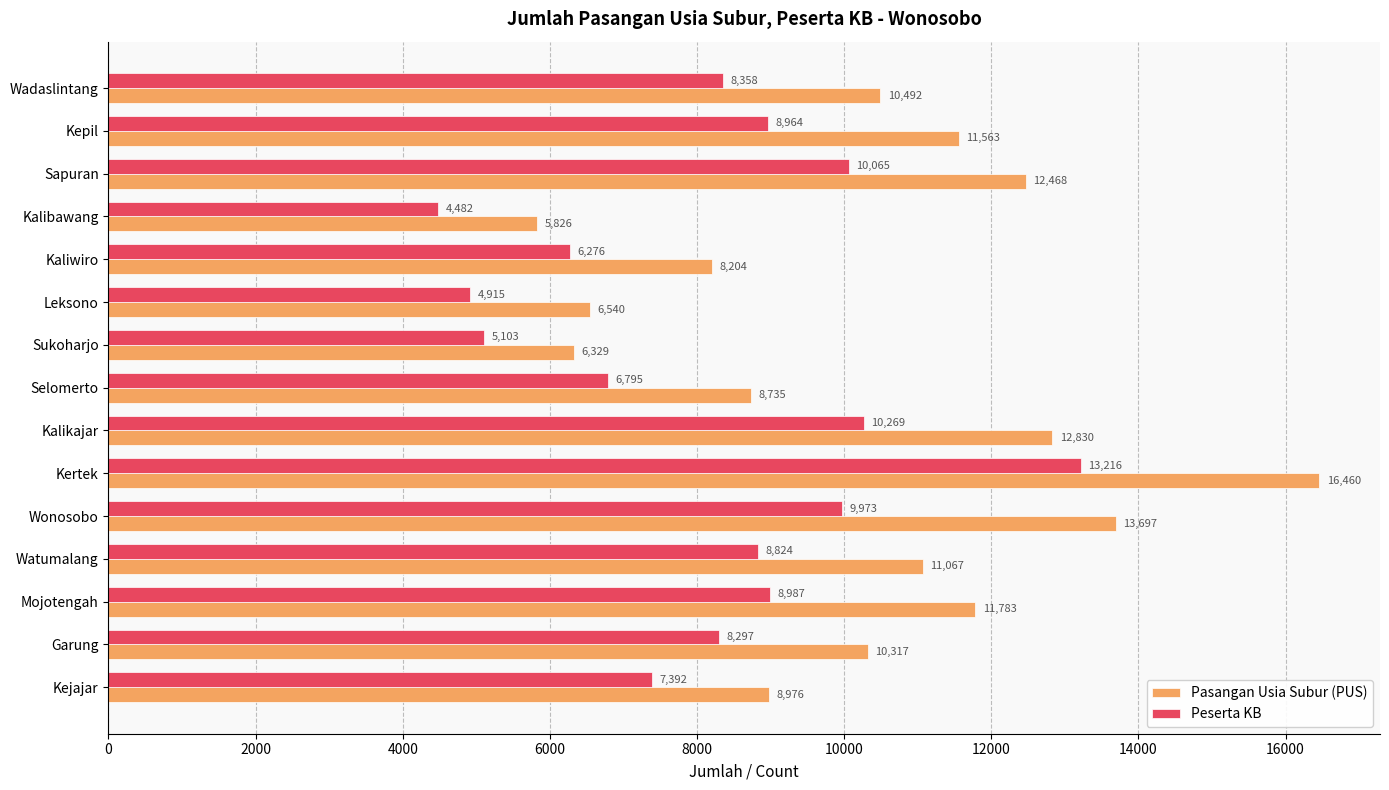

What is the sum of the Peserta KB values at Sukoharjo and Kepil?

14067